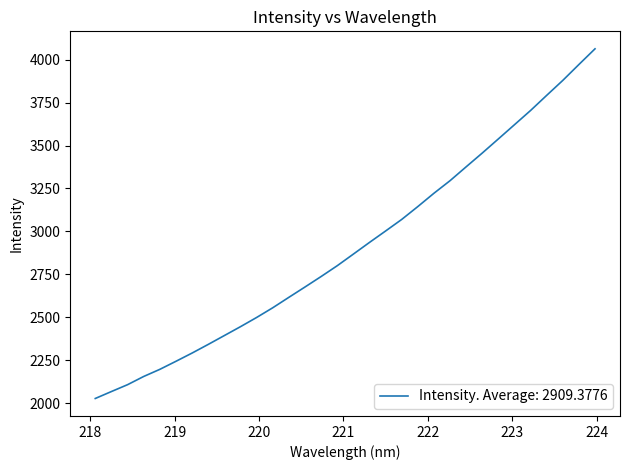

What is the difference between the maximum and minimum values?

2035.9